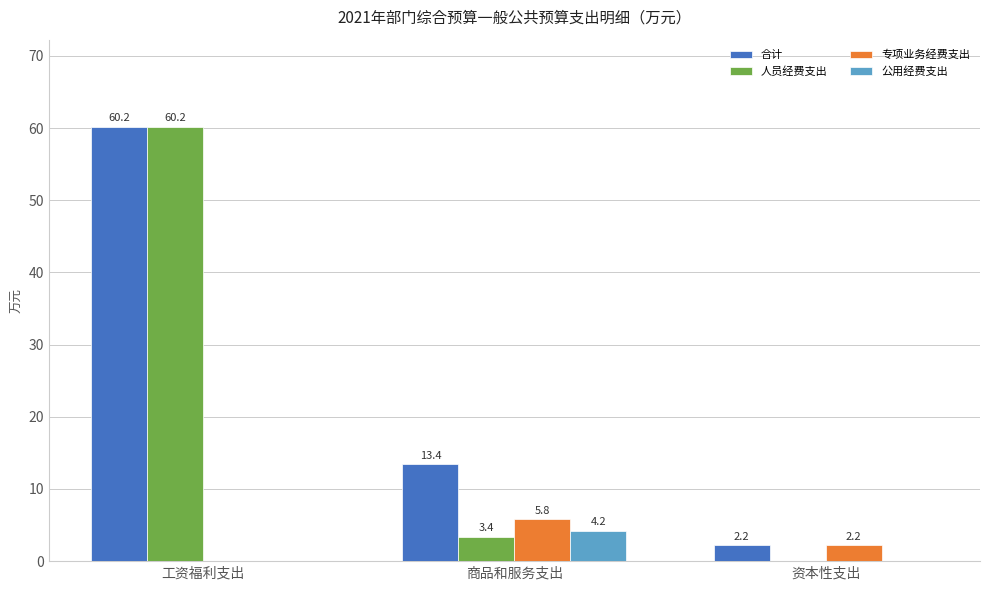

Reading left to right, extract all data points from this chart.

合计: 工资福利支出=60.2	商品和服务支出=13.4	资本性支出=2.2
人员经费支出: 工资福利支出=60.2	商品和服务支出=3.4	资本性支出=0.0
专项业务经费支出: 工资福利支出=0.0	商品和服务支出=5.8	资本性支出=2.2
公用经费支出: 工资福利支出=0.0	商品和服务支出=4.2	资本性支出=0.0